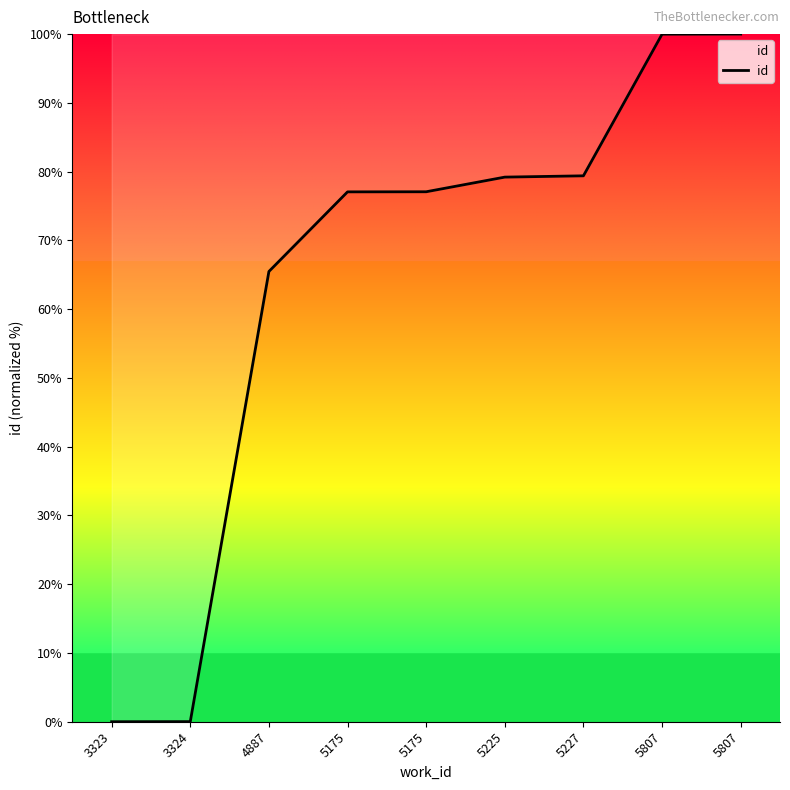

What is the maximum value shown in the chart?

100.0